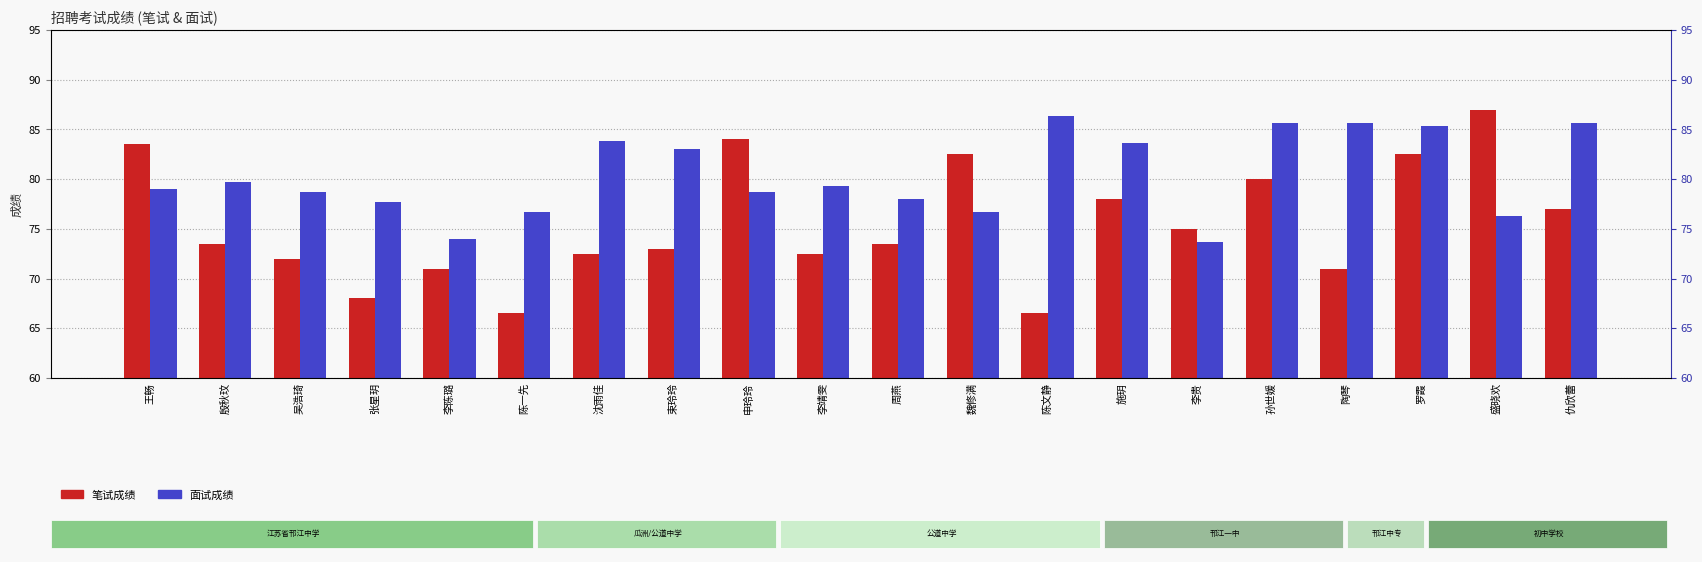

Is the value of 面试成绩 at 施玥 greater than the value of 笔试成绩 at 陶琴?

Yes